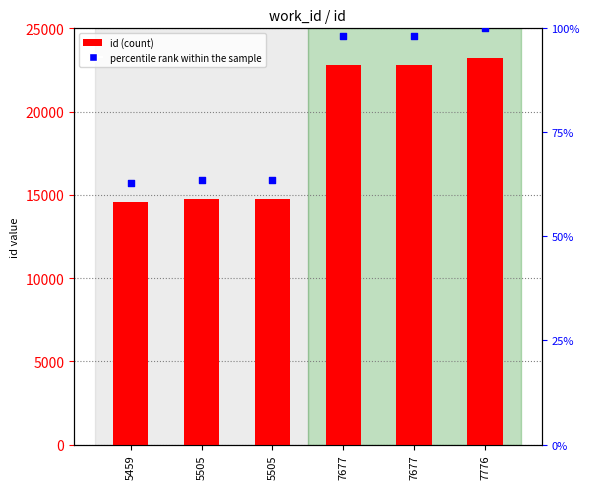

What is the total value across all series at 5505?

14792.4